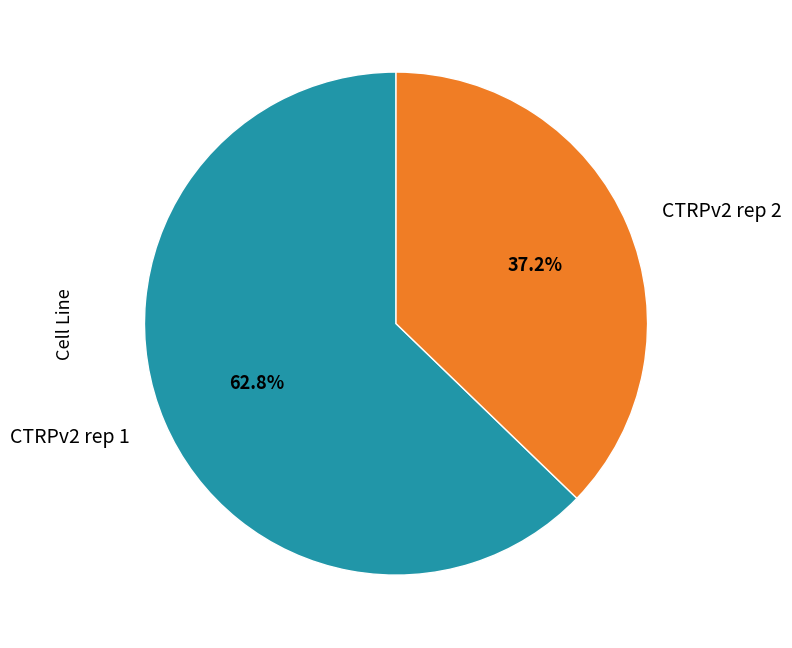

Is there a majority slice in this chart?

Yes